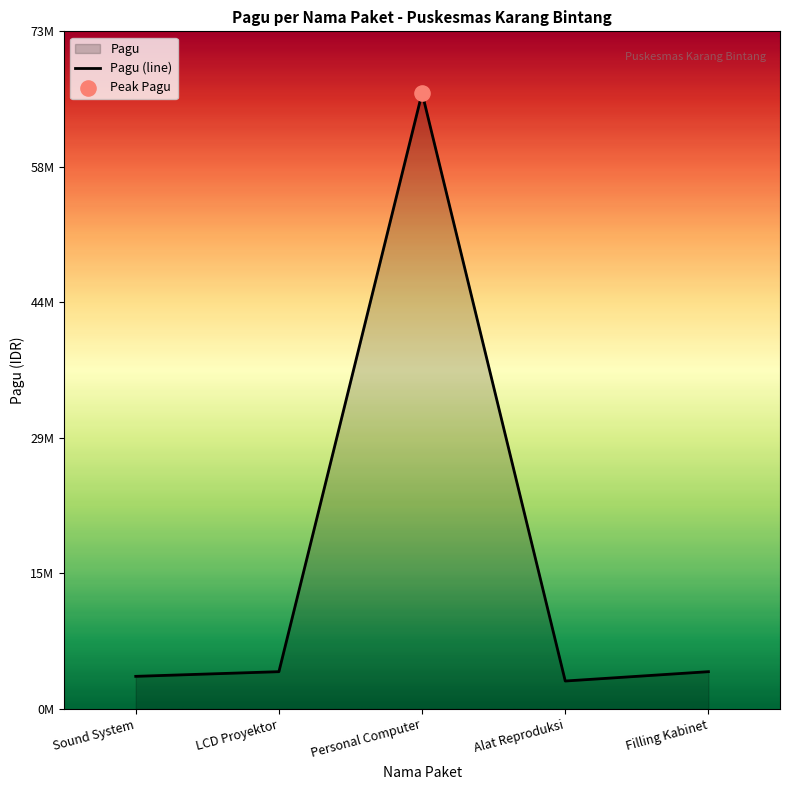

What is the change in value from Sound System to Alat Reproduksi?

-500000